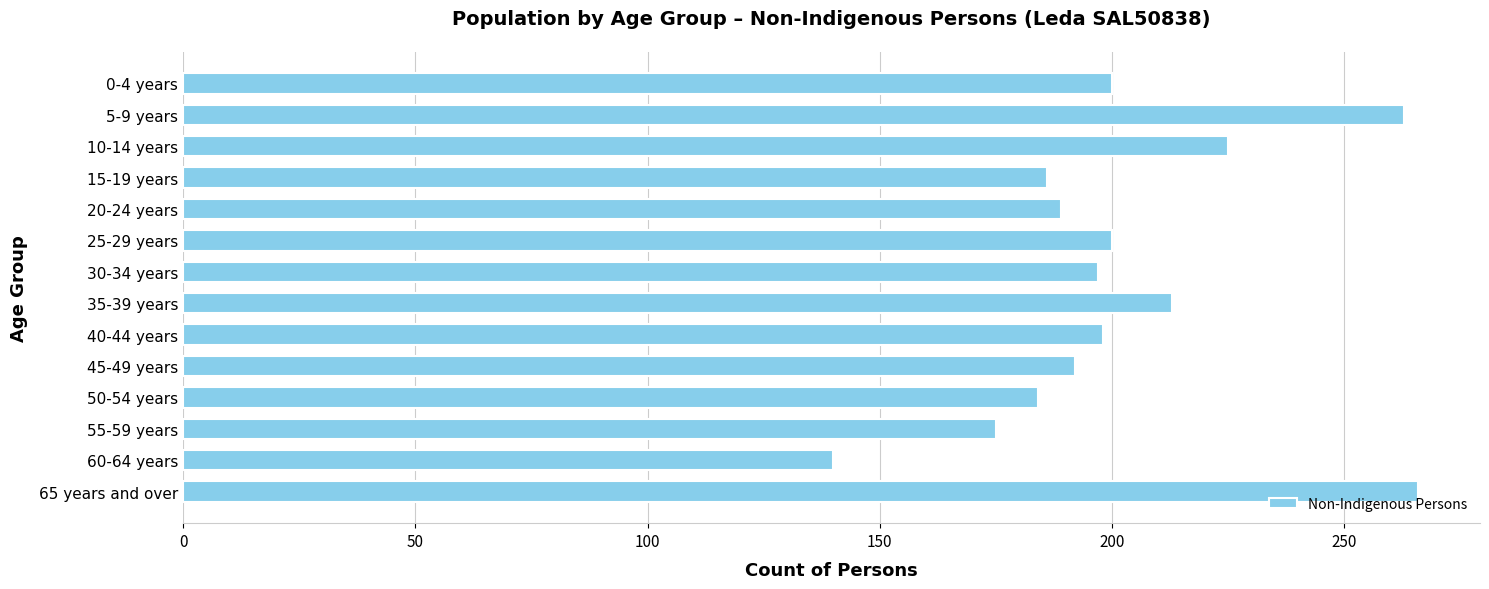

What is the maximum value shown in the chart?

266